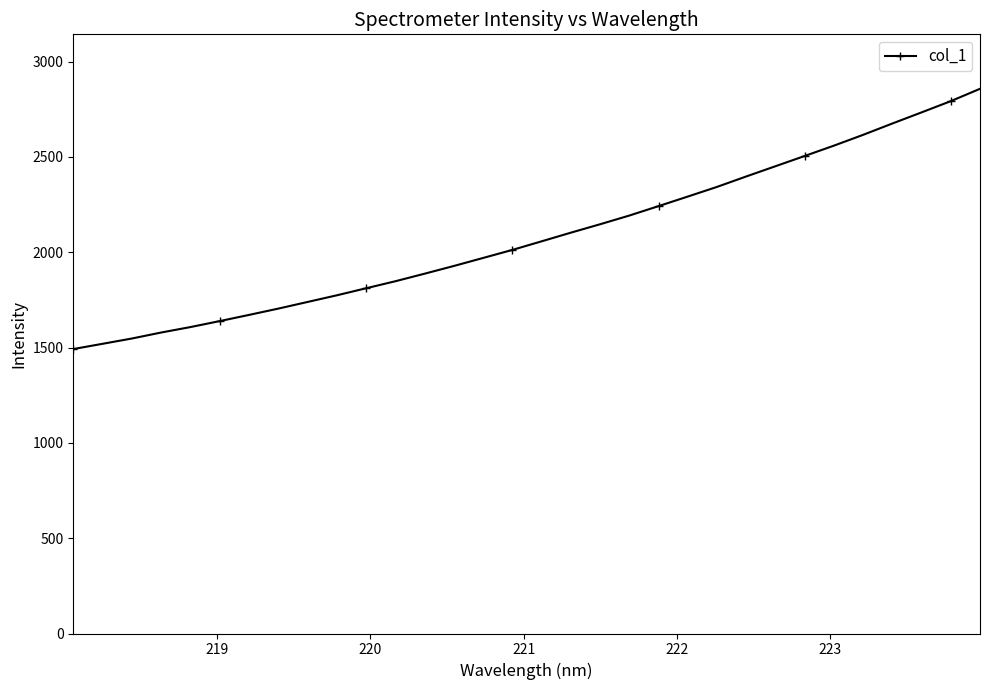

Reading left to right, transcribe all the data shown in this chart.

1491.9	1519.4	1547.1	1578.6	1607.2	1638.5	1670.9	1704.0	1738.8	1773.7	1810.7	1847.5	1887.1	1927.6	1969.6	2011.8	2056.9	2102.3	2146.4	2192.0	2241.5	2291.7	2342.4	2397.1	2450.8	2504.5	2558.8	2615.5	2674.9	2733.2	2792.2	2856.9